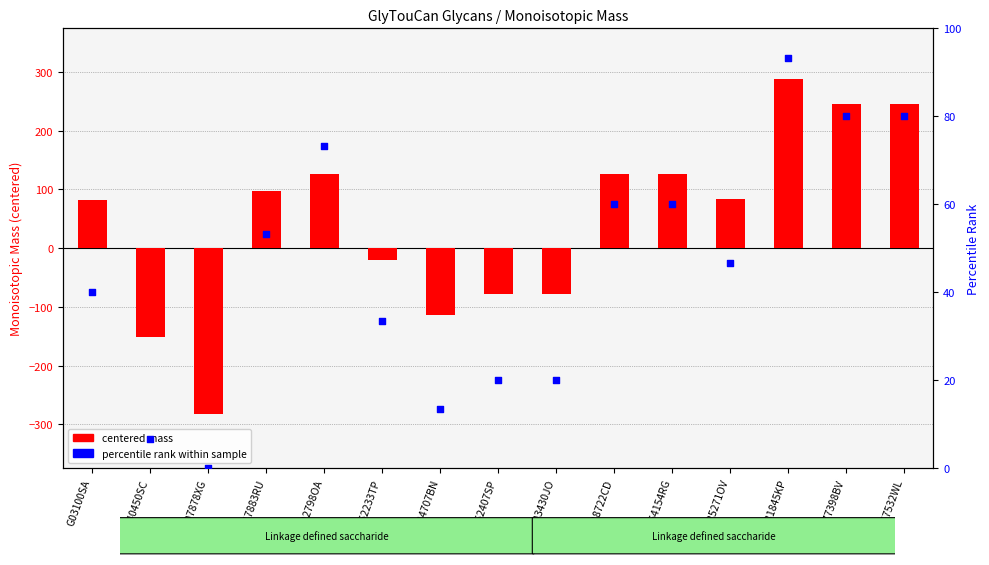

Which series reaches the minimum Y coordinate?

centered mass